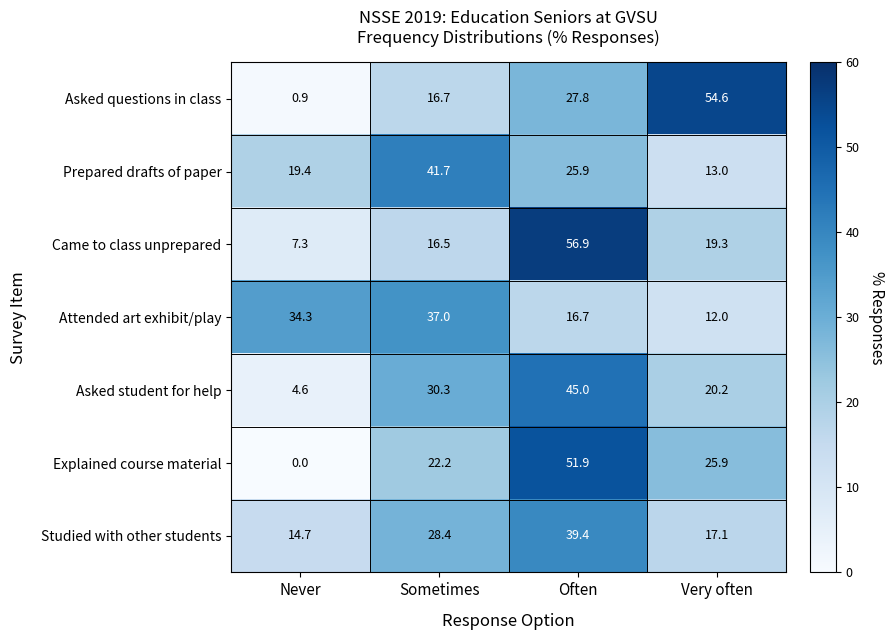

How many data points does each series have?

4